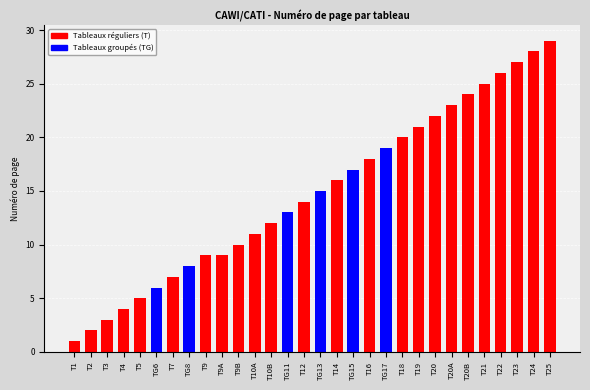

The chart shows a value of 5 at TG15. True or false?

False